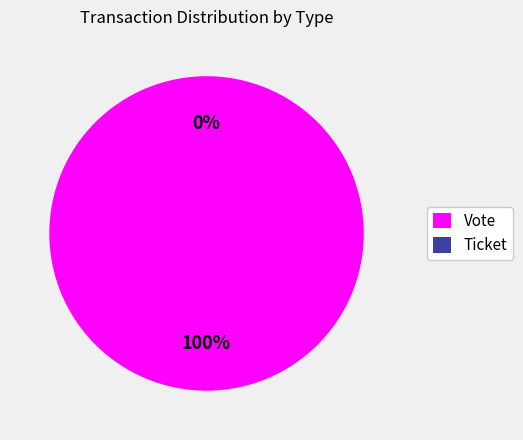

What is the change in value from Vote to Ticket?

-1